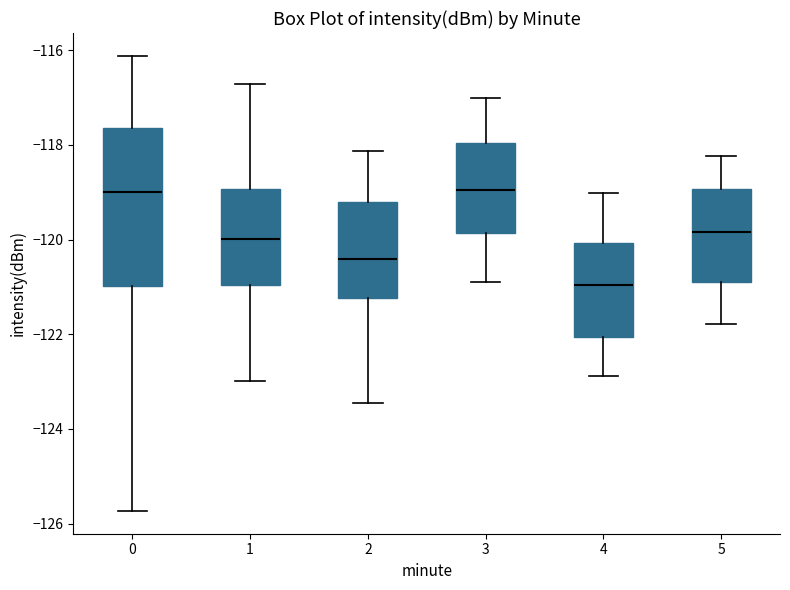

Reading left to right, read every box against the y-axis: the position of its median line, the range the box covers, and the ends of its whiskers. The values are not printed on the chart, so give them approximately, as read against the axis.

0: median -119.0, box -121.0 to -117.6, whiskers -125.8 to -116.2
1: median -120.0, box -121.0 to -119.0, whiskers -123.0 to -116.8
2: median -120.4, box -121.2 to -119.2, whiskers -123.4 to -118.2
3: median -119.0, box -119.8 to -118.0, whiskers -121.0 to -117.0
4: median -121.0, box -122.0 to -120.0, whiskers -122.8 to -119.0
5: median -119.8, box -120.8 to -119.0, whiskers -121.8 to -118.2